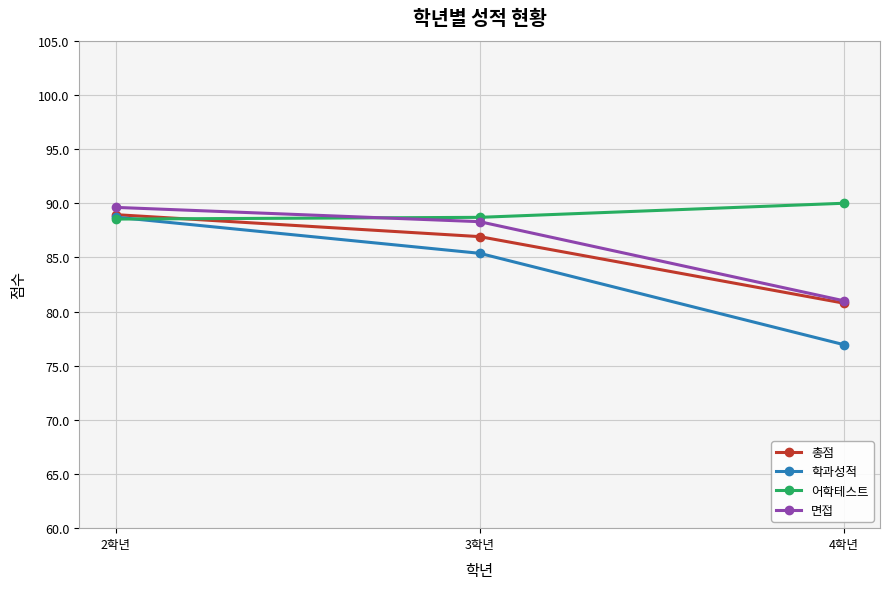

What is the value of the 면접 point at the 2nd from the left?

88.3